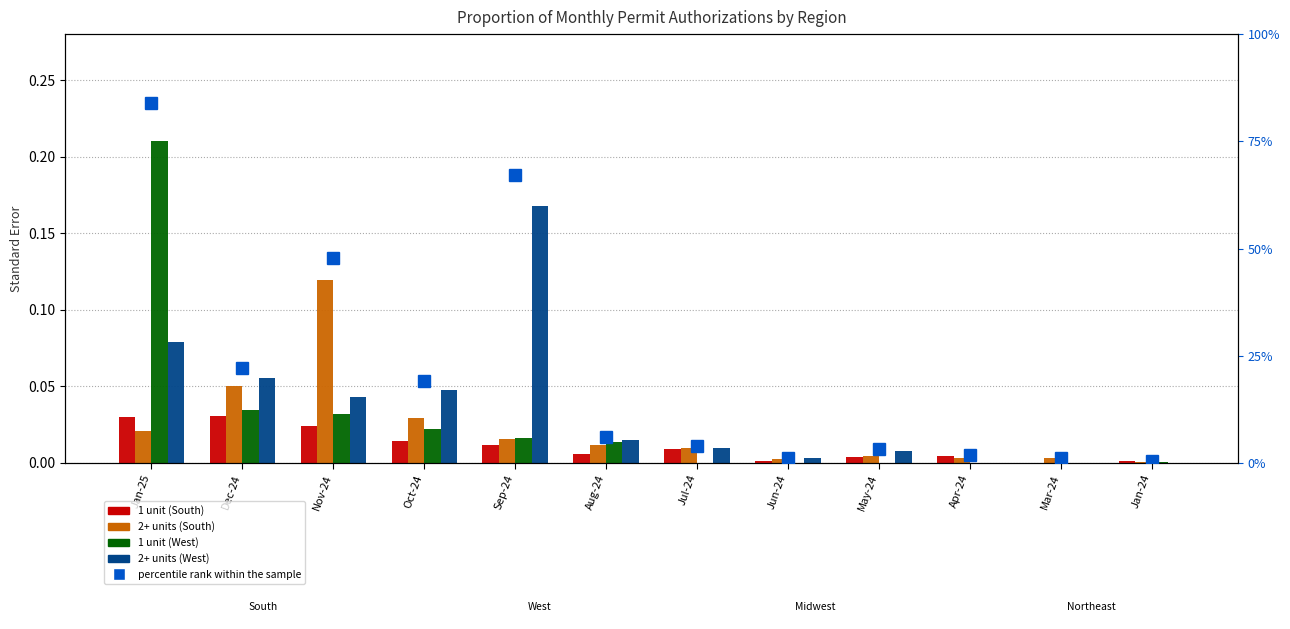

How many groups of bars are there?

12